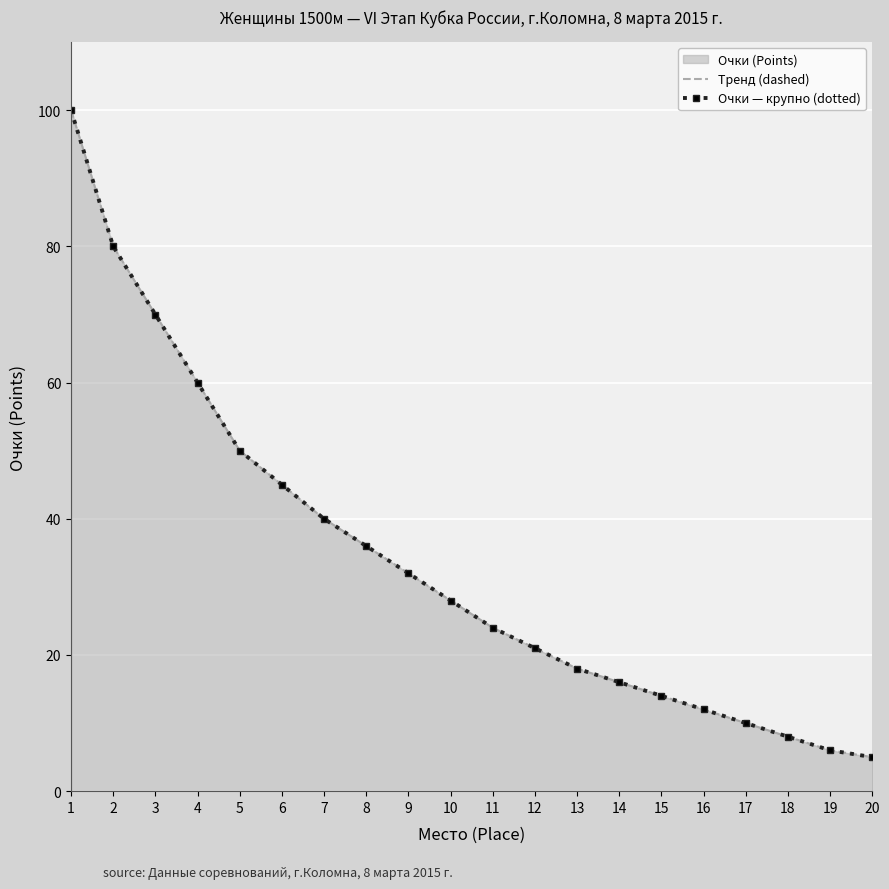

At which category is the sum across all series the highest?

1